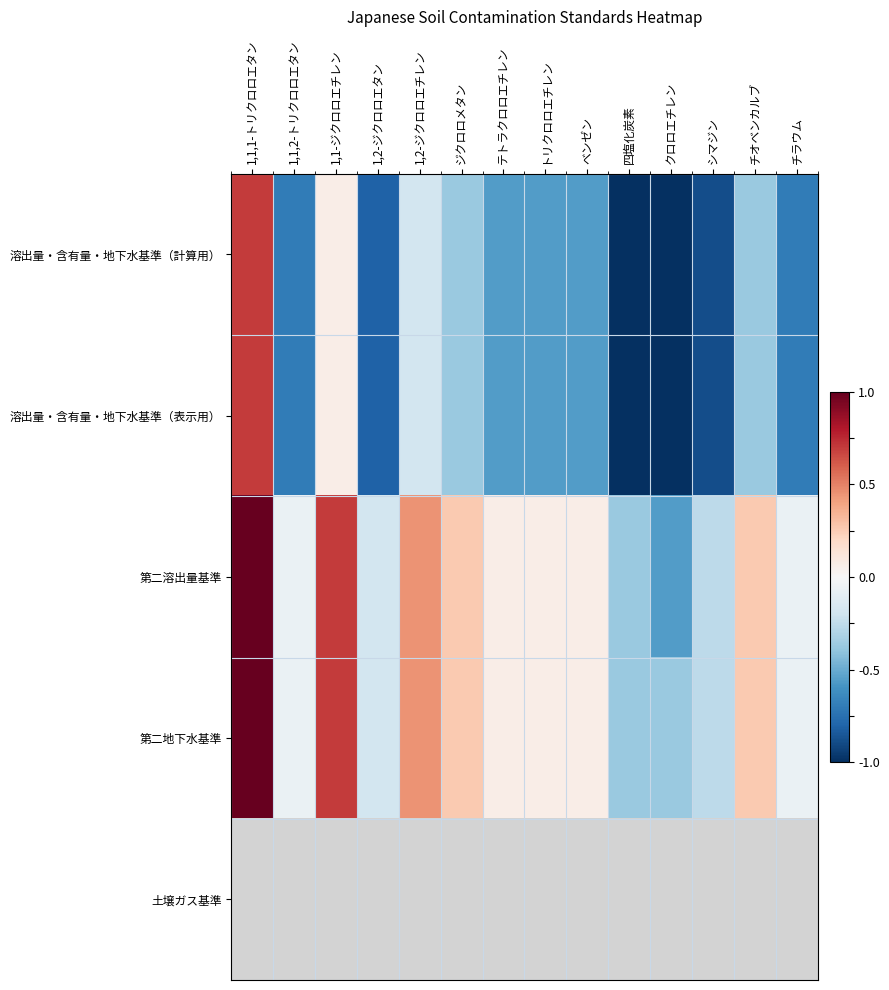

How many negative values does the 第二地下水基準 series have?

6